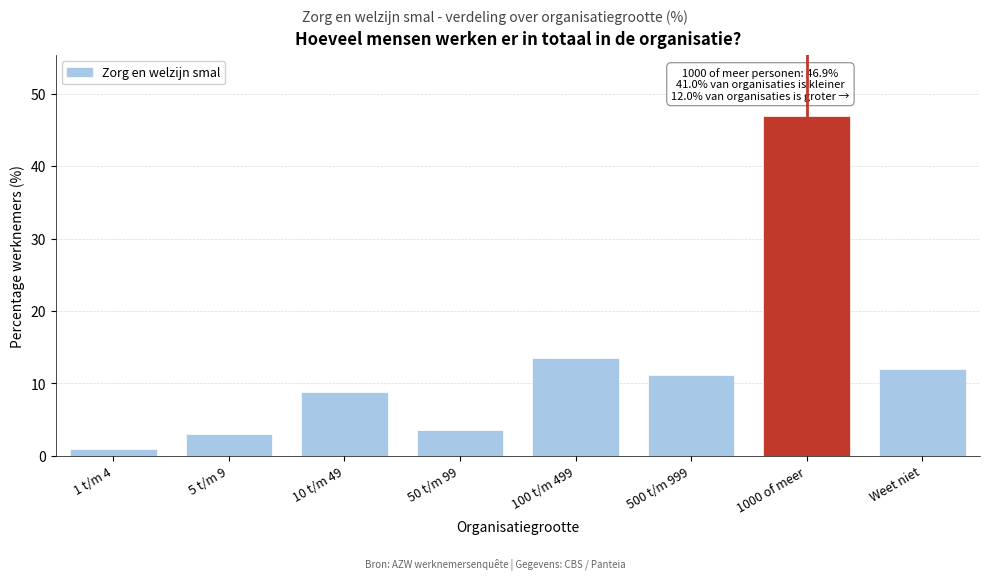

Reading left to right, list all the values displayed in this chart.

1 t/m 4=0.9	5 t/m 9=3.0	10 t/m 49=8.8	50 t/m 99=3.6	100 t/m 499=13.5	500 t/m 999=11.2	1000 of meer=46.9	Weet niet=12.0